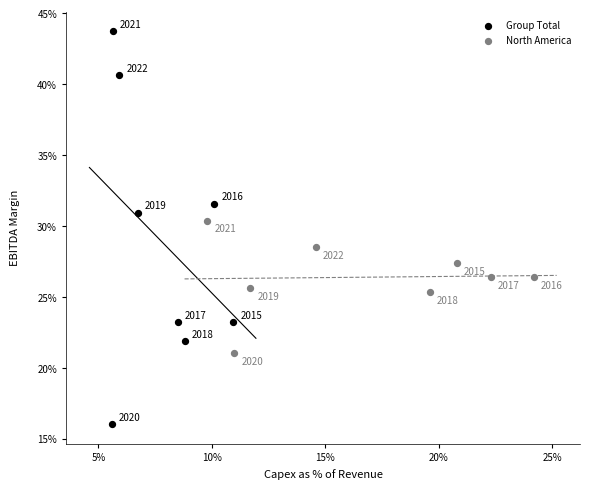

What are all the series names shown in the legend?

Group Total, North America